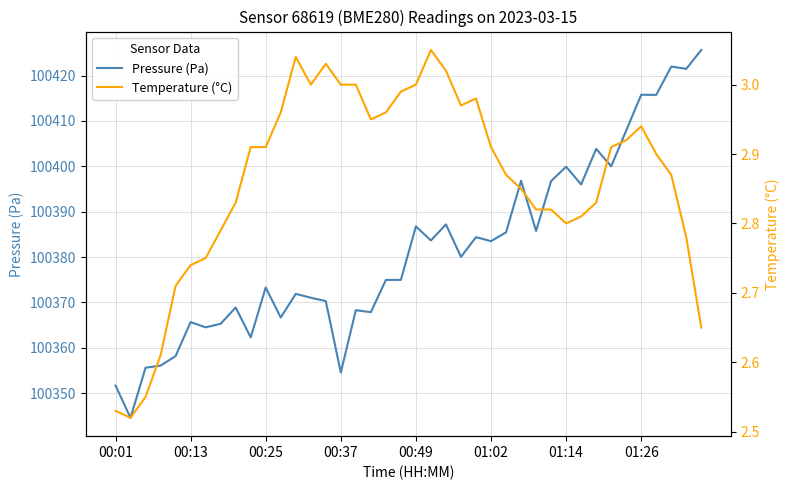

True or false: Temperature (°C) and Pressure (Pa) intersect in this chart.

False